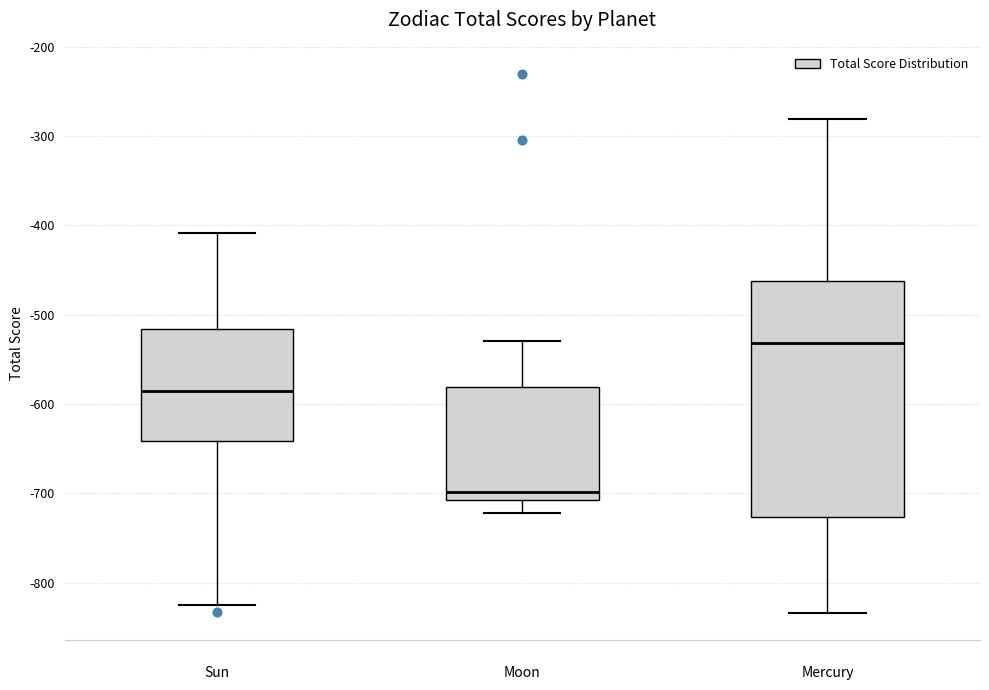

Reading left to right, transcribe this box plot: for each box, give where its median line is, the range the box spans, and where its two whiskers end, as read against the y-axis. The values are not printed on the chart, so give them approximately, as read against the axis.

Sun: median -590, box -640 to -520, whiskers -820 to -410
Moon: median -700, box -710 to -580, whiskers -720 to -530
Mercury: median -530, box -730 to -460, whiskers -830 to -280